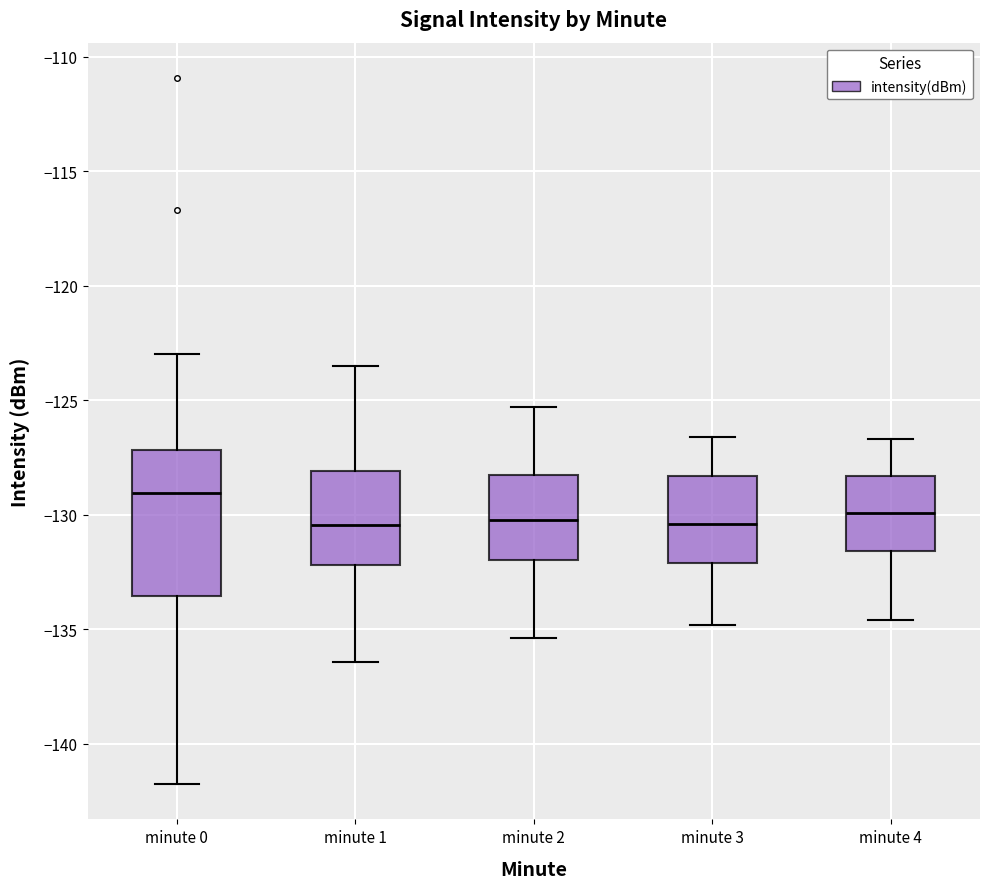

Reading left to right, transcribe this box plot: for each box, give where its median line is, the range the box spans, and where its two whiskers end, as read against the y-axis. The values are not printed on the chart, so give them approximately, as read against the axis.

minute 0: median -129.0, box -133.5 to -127.0, whiskers -142.0 to -123.0
minute 1: median -130.5, box -132.0 to -128.0, whiskers -136.5 to -123.5
minute 2: median -130.0, box -132.0 to -128.5, whiskers -135.5 to -125.5
minute 3: median -130.5, box -132.0 to -128.5, whiskers -135.0 to -126.5
minute 4: median -130.0, box -131.5 to -128.5, whiskers -134.5 to -126.5